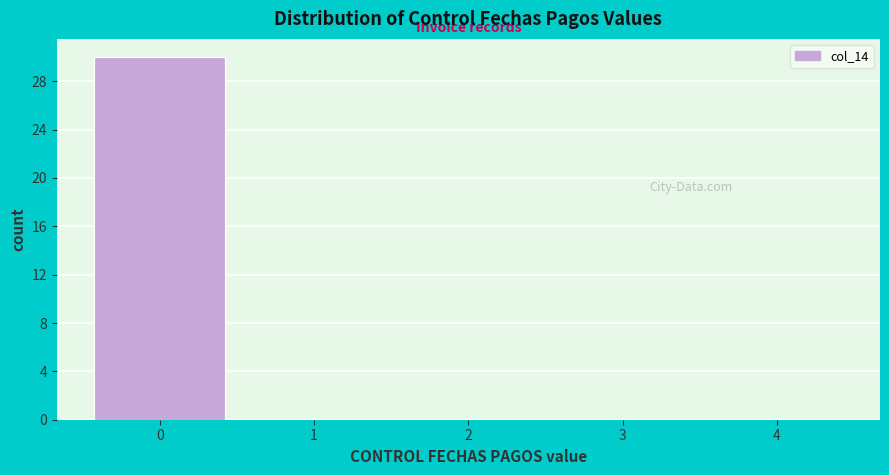

Reading left to right, transcribe this chart: for each bar, give the range it covers on the x-axis and its height. The values are not printed on the chart, so give them approximately, as read against the axis.

-0.5 to 0.5: 30
0.5 to 1.5: 0
1.5 to 2.5: 0
2.5 to 3.5: 0
3.5 to 4.5: 0